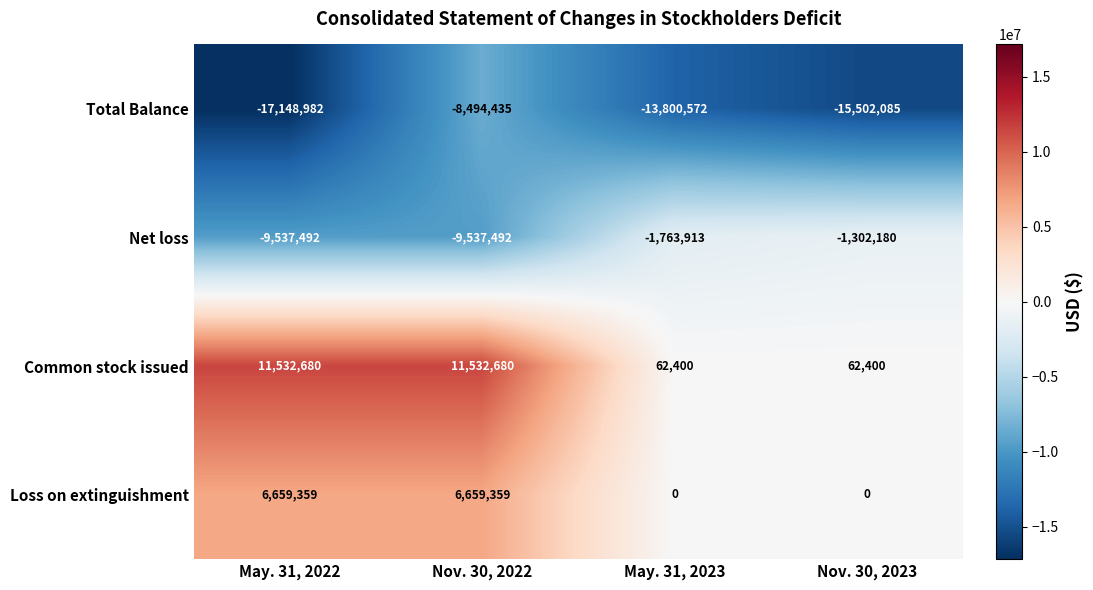

Which series has the largest total across all categories?

Common stock issued